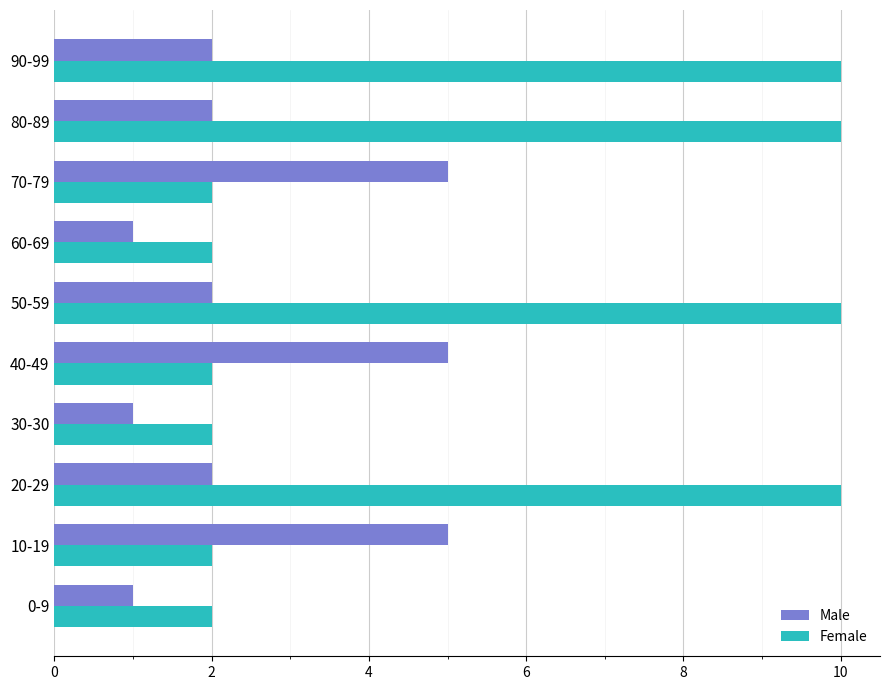

Is it true that Male equals 1 at 0-9?

True